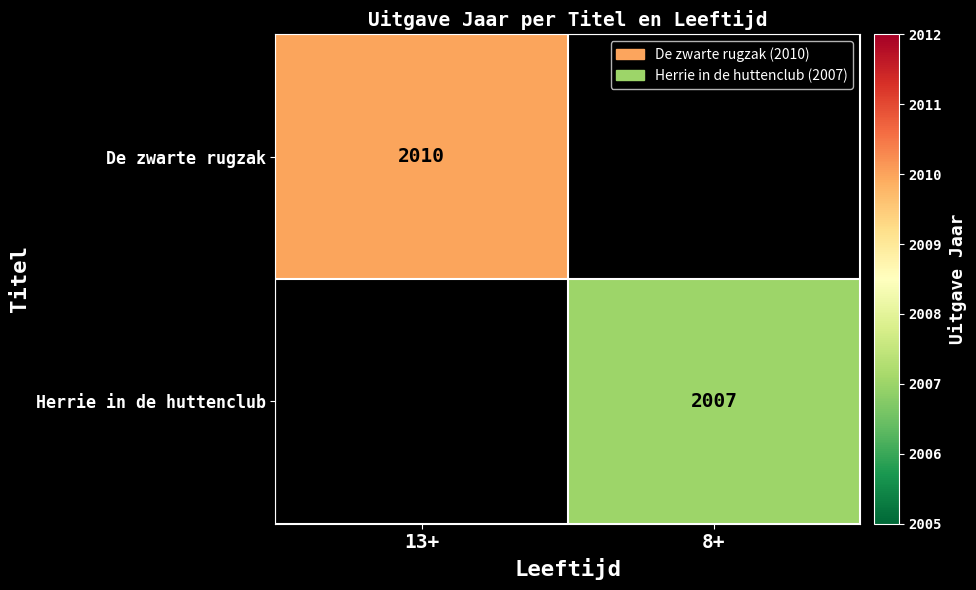

The Herrie in de huttenclub series shows 455 at 8+. True or false?

False